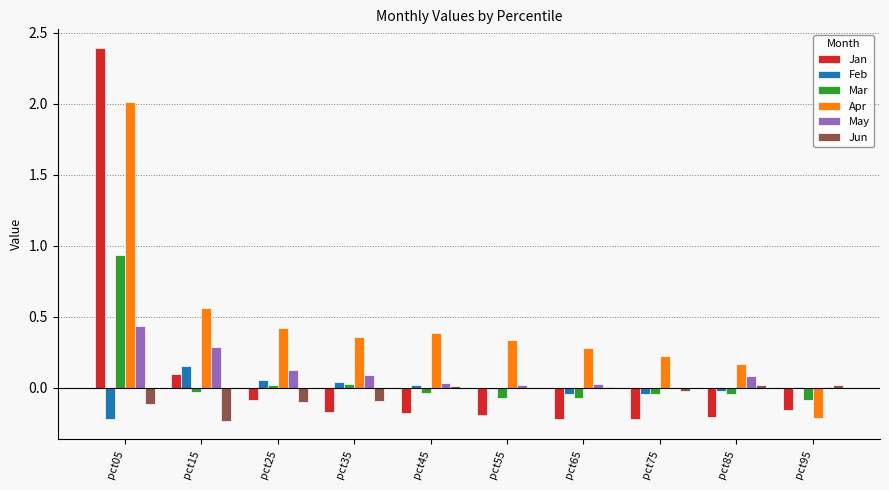

Which series has the largest total across all categories?

Apr